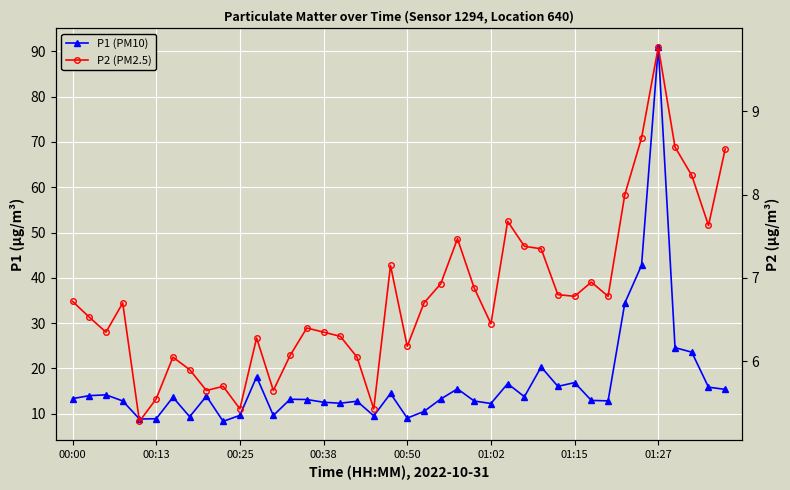

What is the maximum value for P1 (PM10)?

91.0